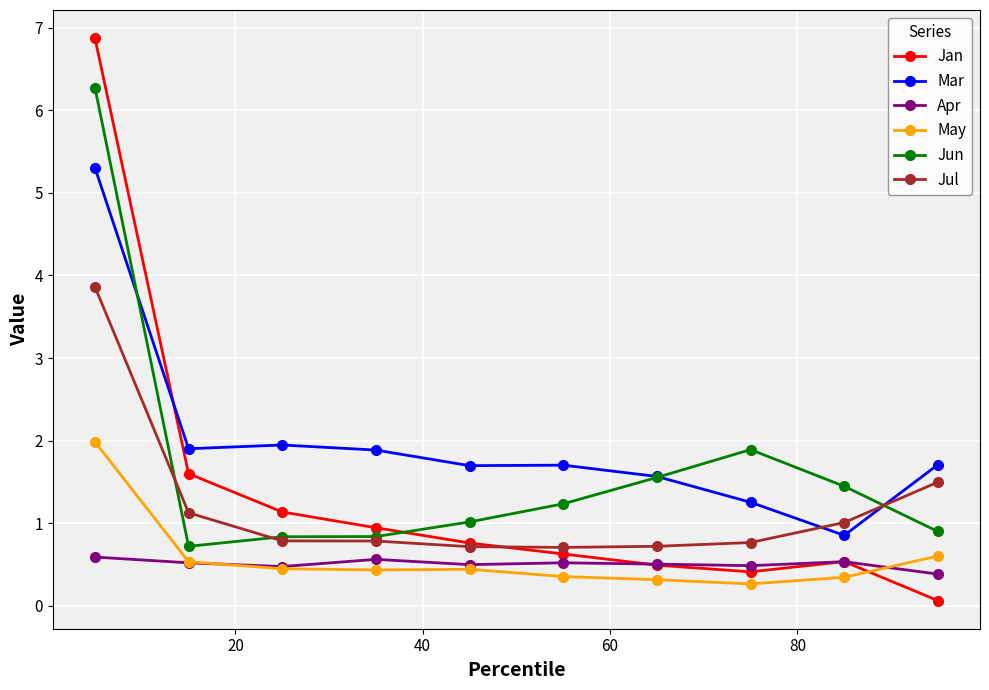

How many data points does each series have?

10